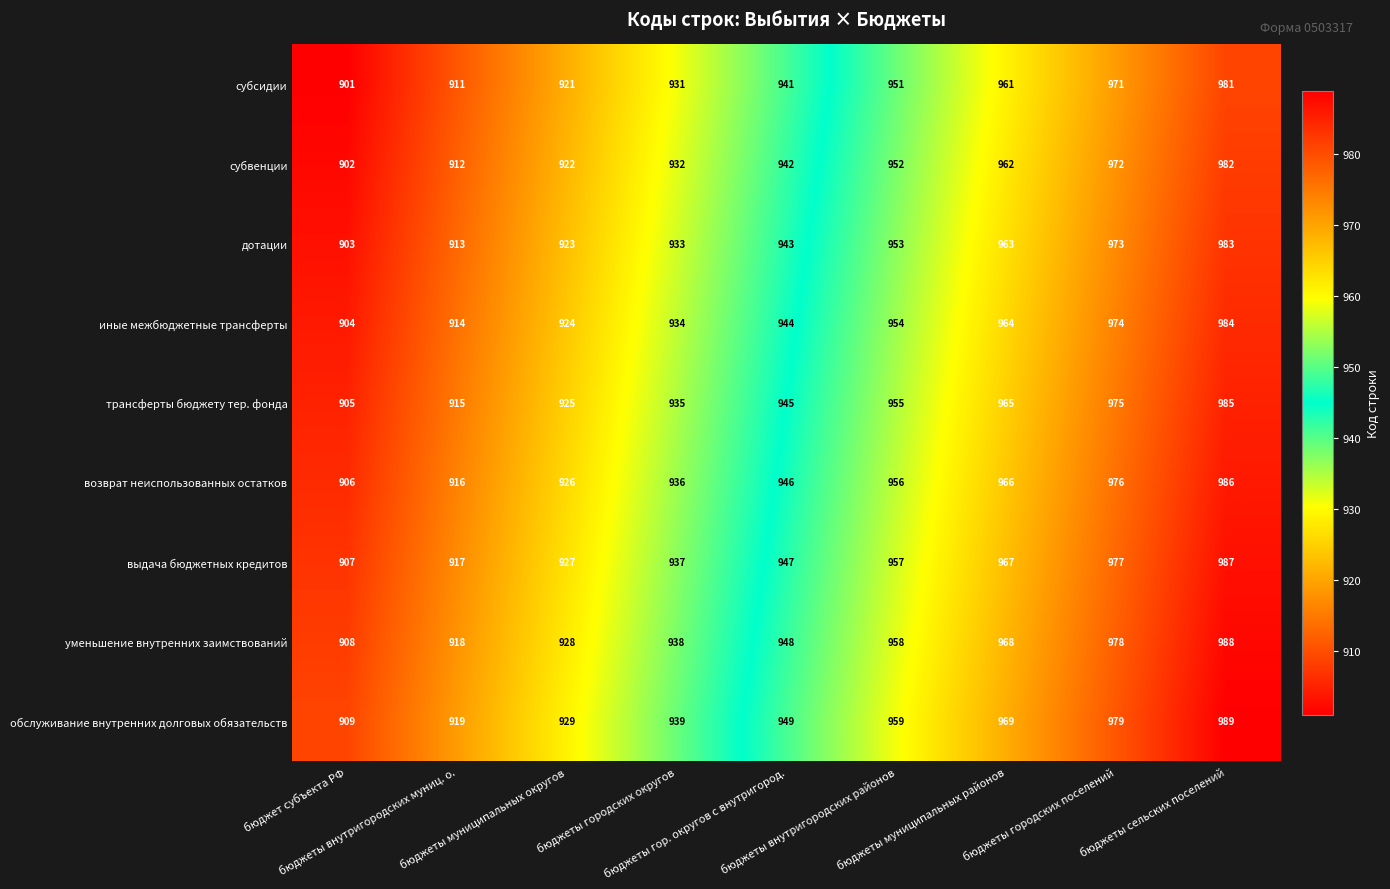

What is the difference between the maximum and minimum values in the обслуживание внутренних долговых обязательств series?

80